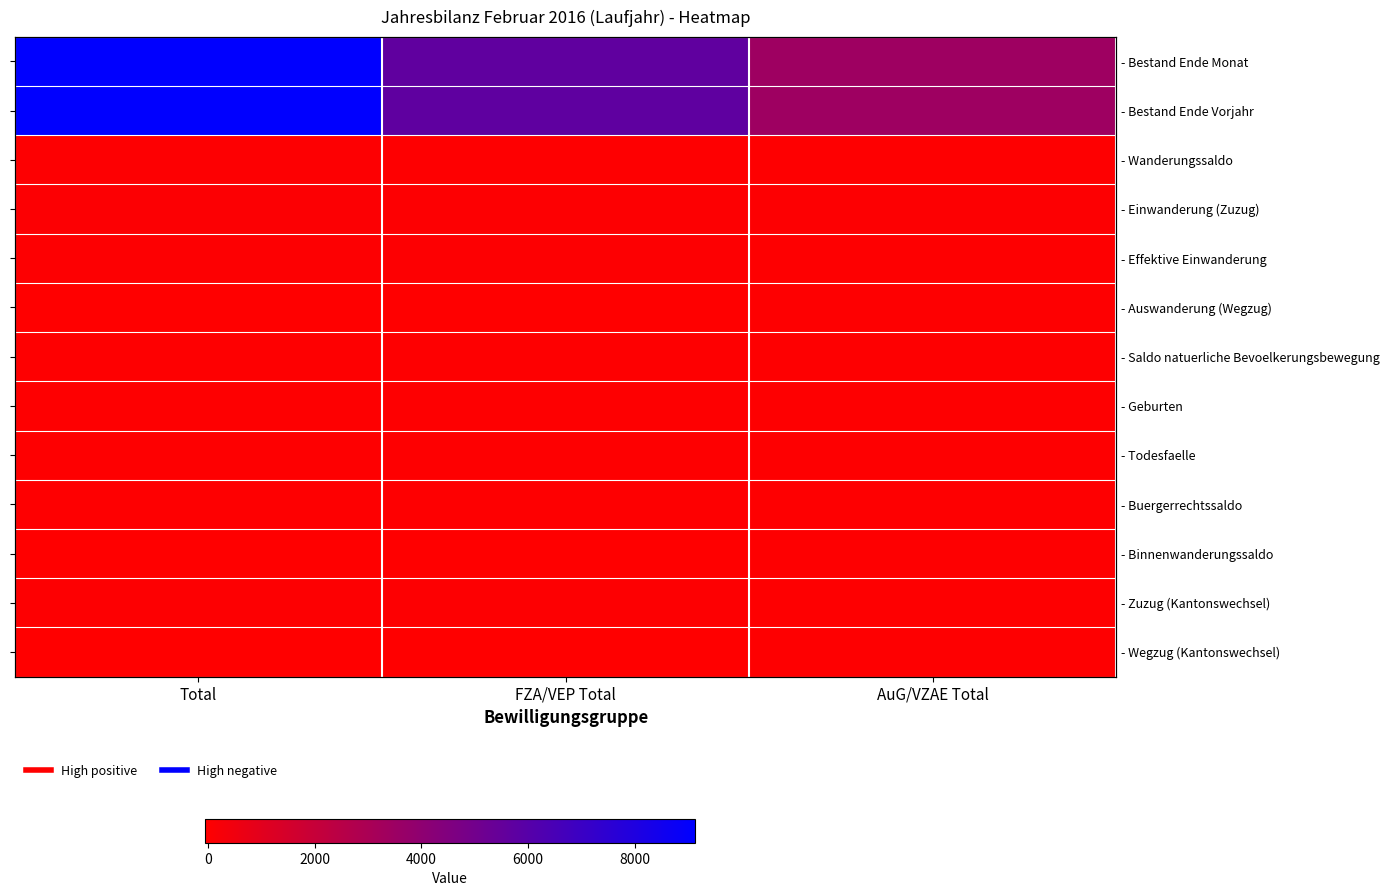

At how many categories does at least one series exceed 6523?

1